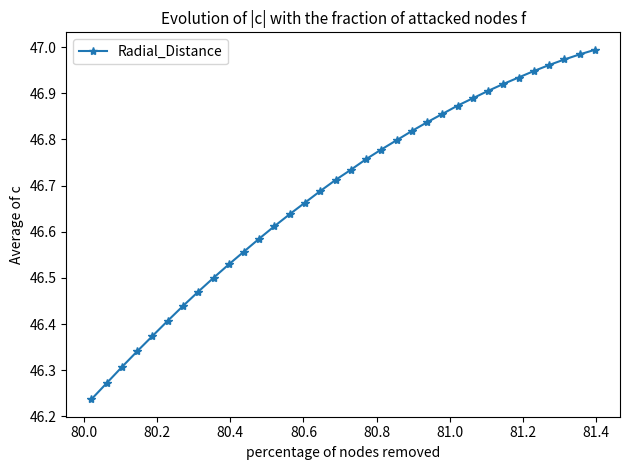

What is the difference between the maximum and minimum values?

0.8